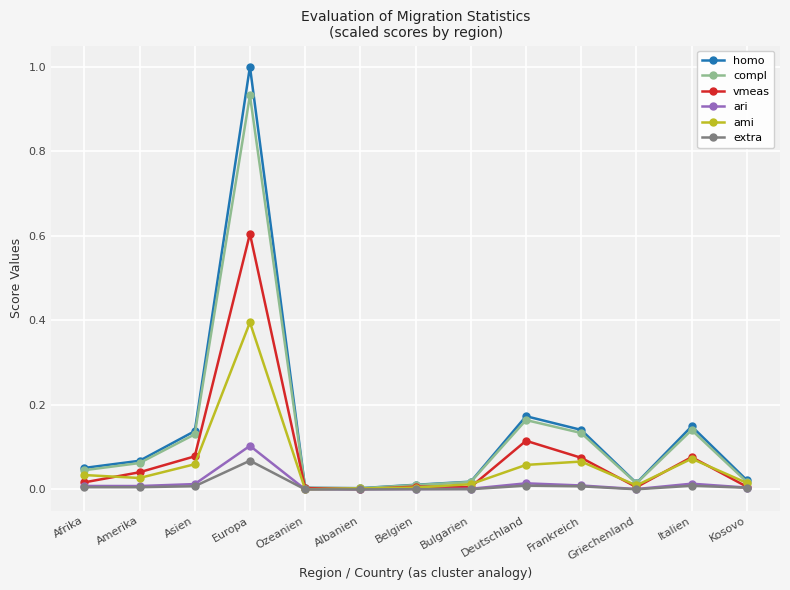

The ari series shows 0.0 at Griechenland. True or false?

True